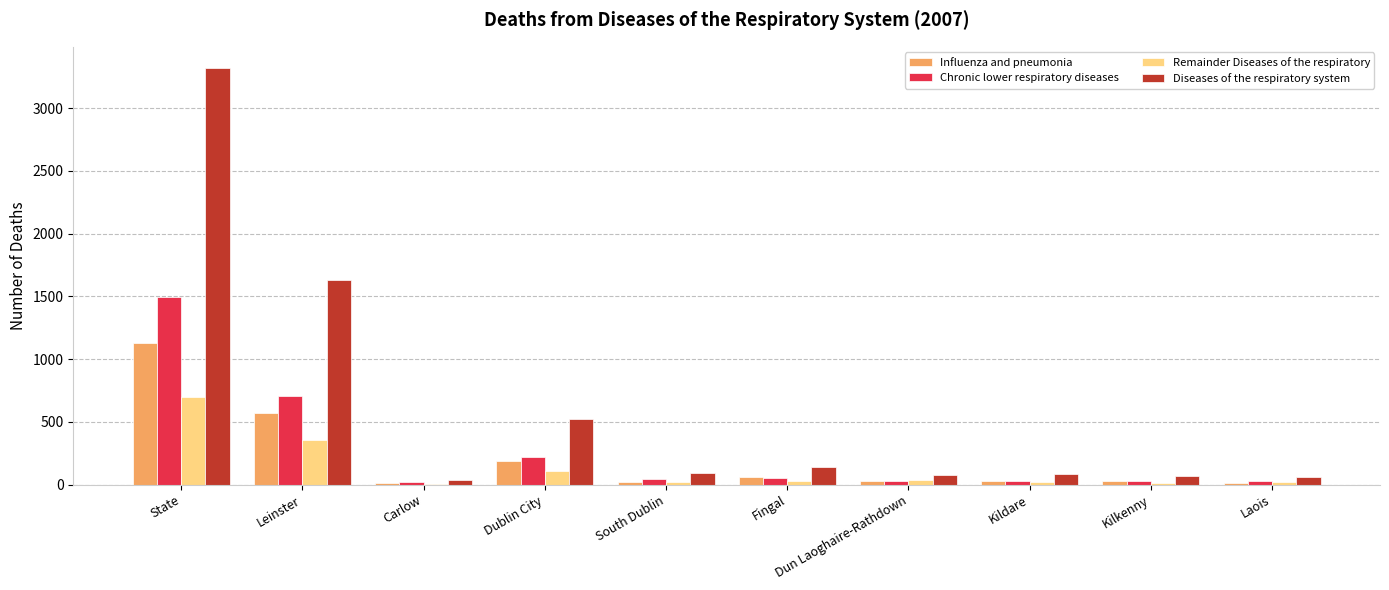

At which label is Diseases of the respiratory system closest to 1680?

Leinster